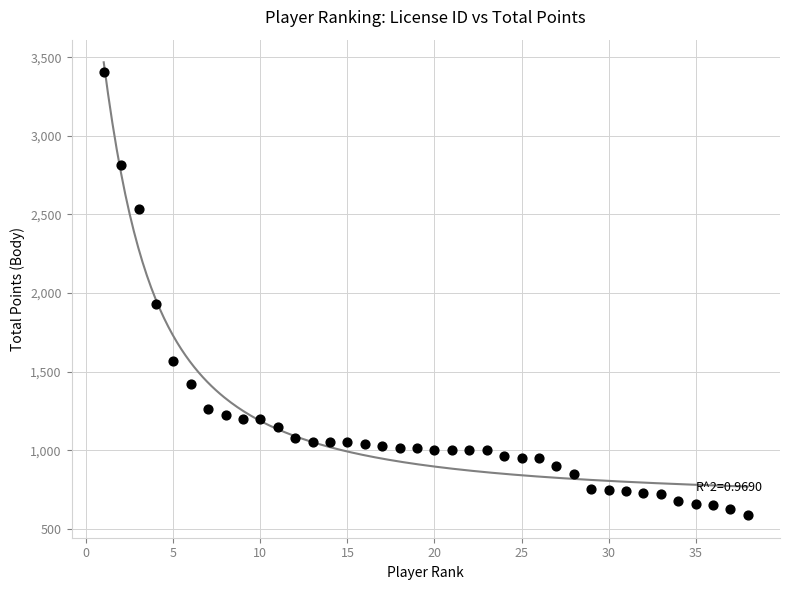

What Y value in the scatter plot is closest to 1998?

1932